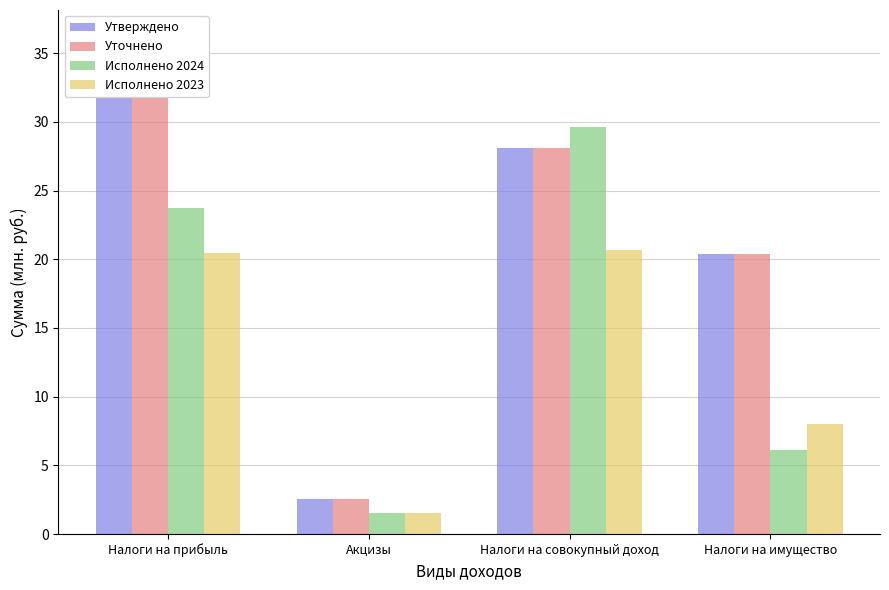

Which series has the widest spread of values?

Уточнено